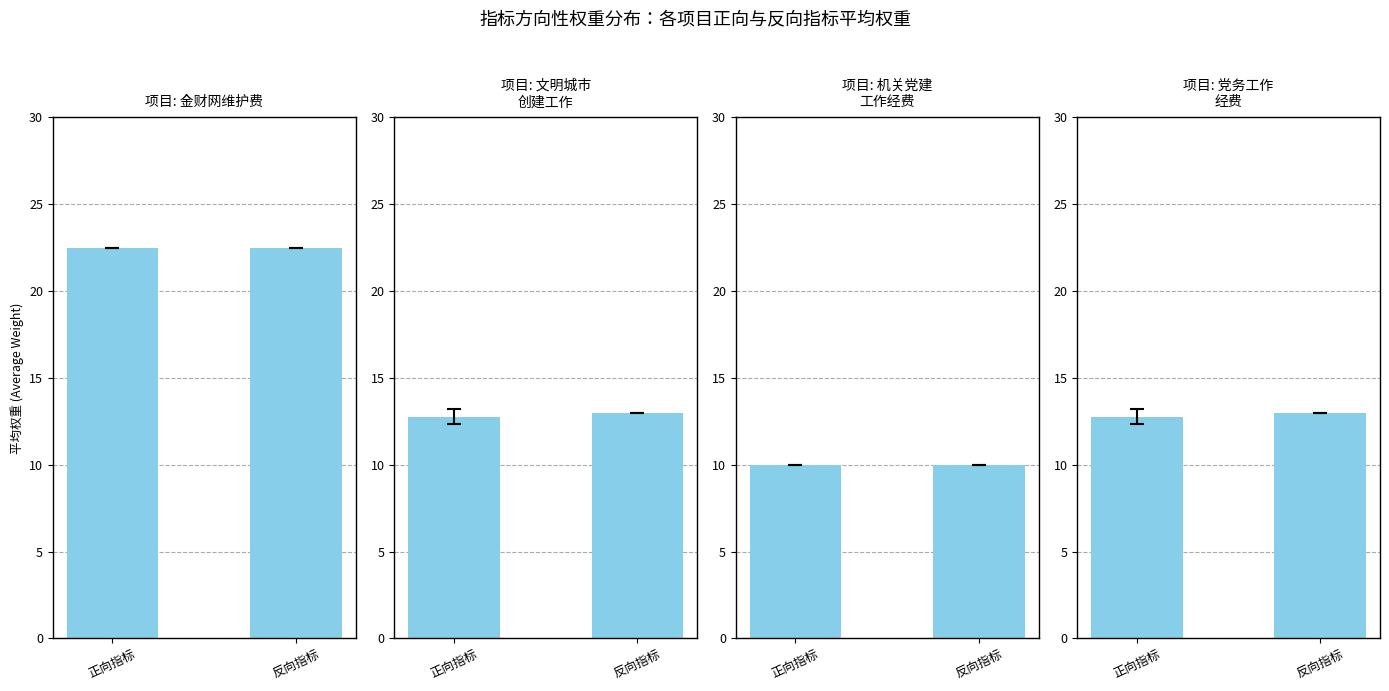

List the labels in order of 文明城市
创建工作 value, largest first.

反向指标, 正向指标